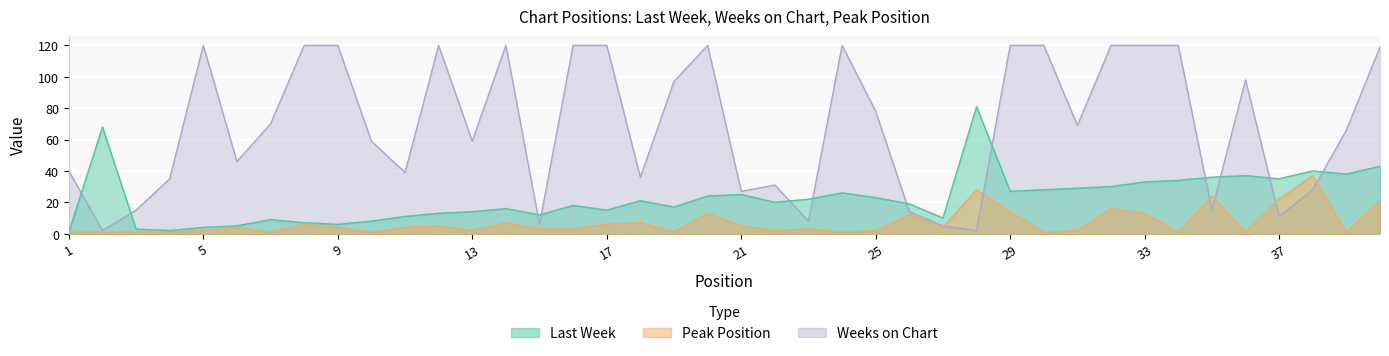

Is it true that Last Week equals 14 at 13?

True